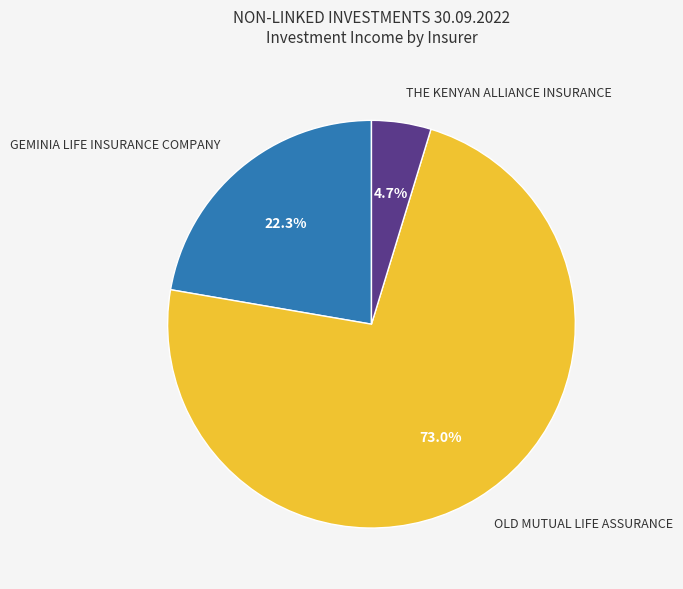

Does any single category account for the majority?

Yes